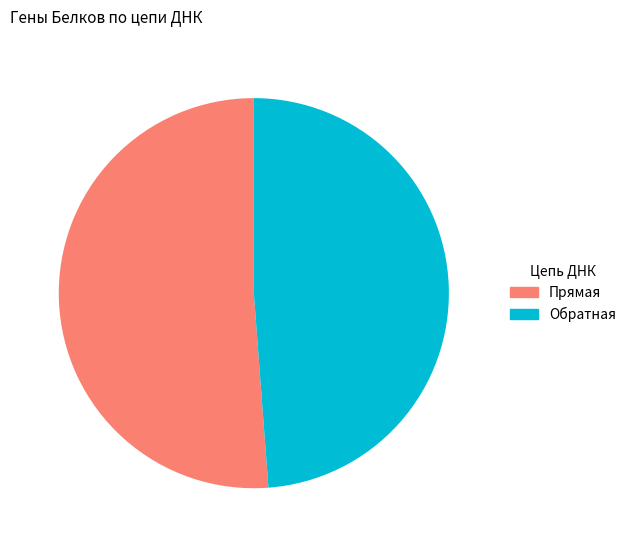

Is it true that Прямая is 62% of the pie?

False